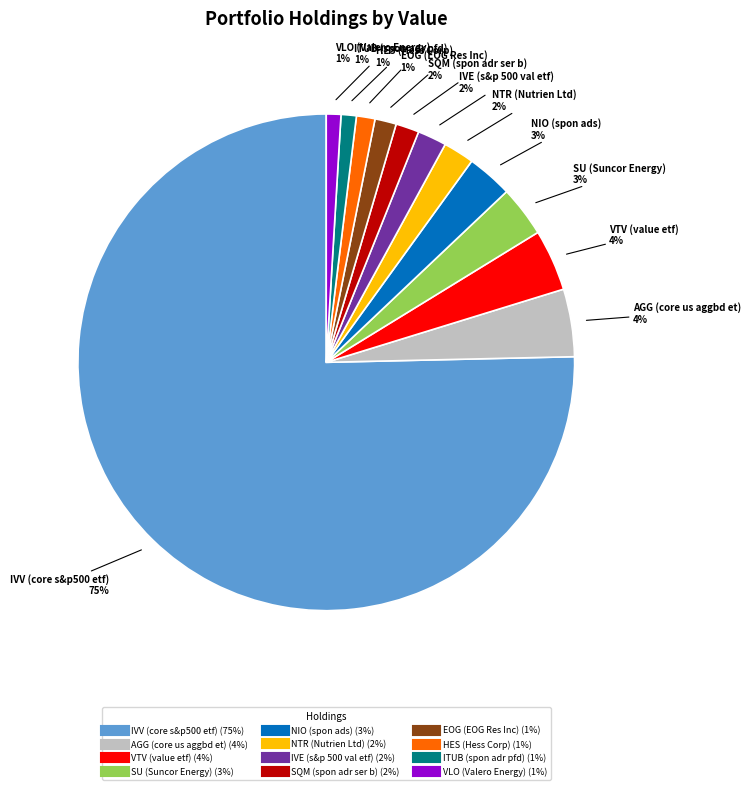

Is it true that IVV (core s&p500 etf) is 75% of the pie?

True